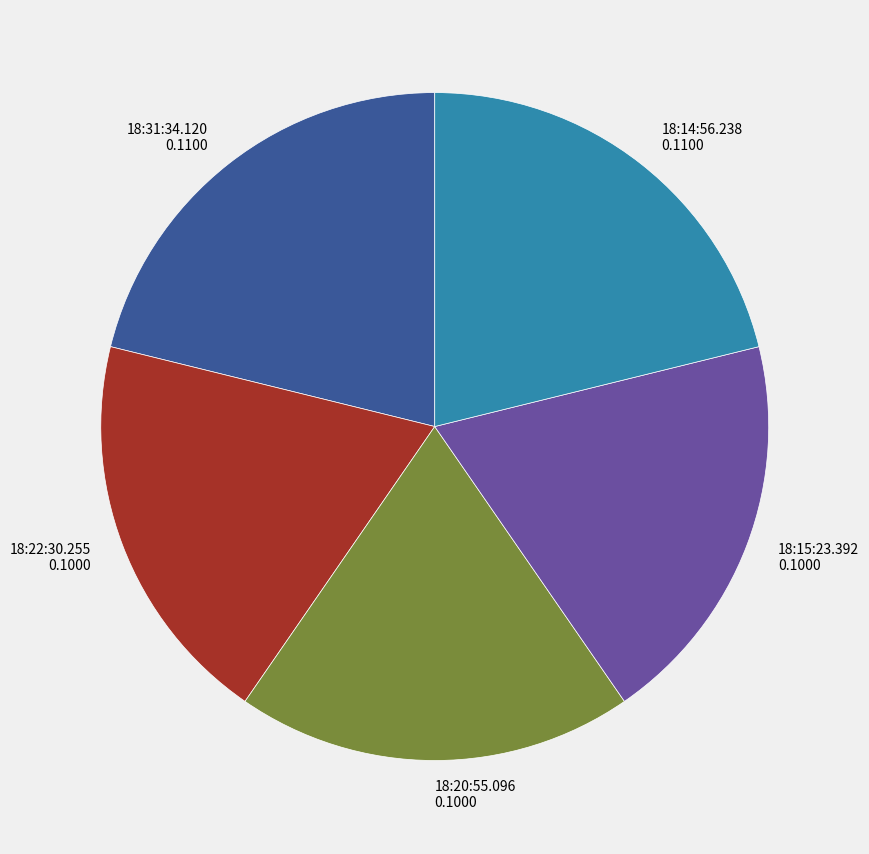

Count the number of slices in the pie.

5